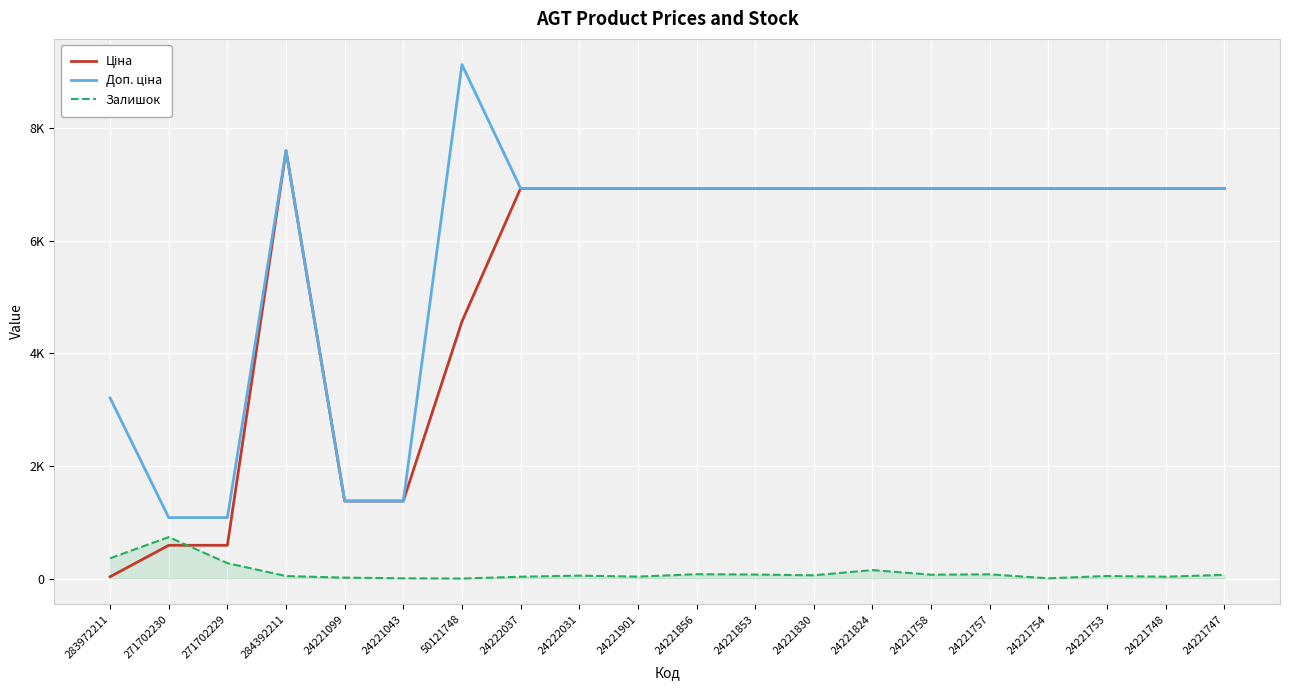

Is this an area chart (filled region under the line)?

No